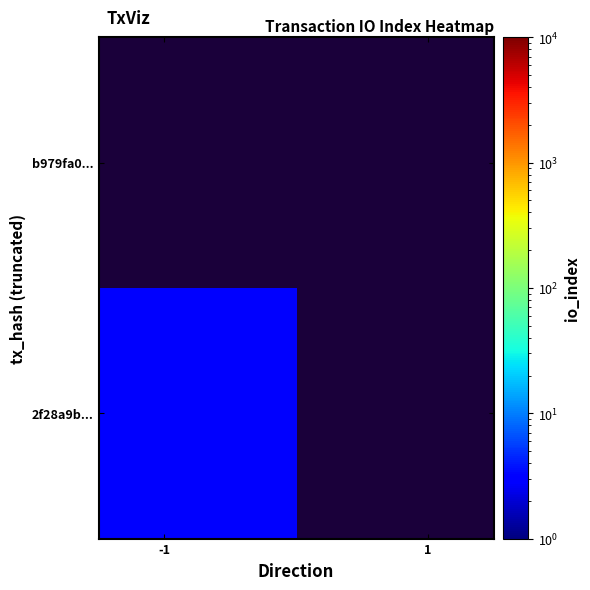

Which series has the widest spread of values?

2f28a9b...